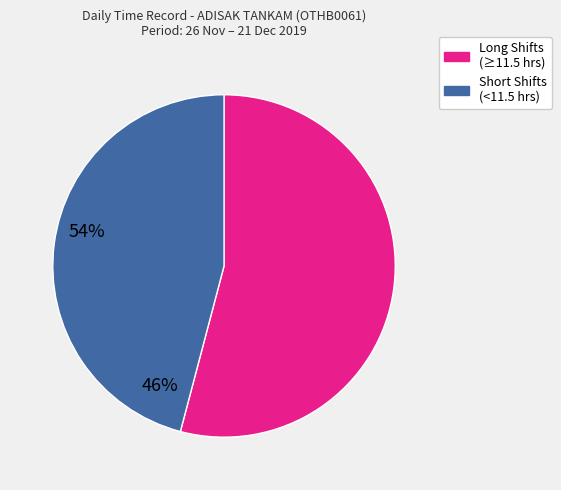

Is there a majority slice in this chart?

Yes